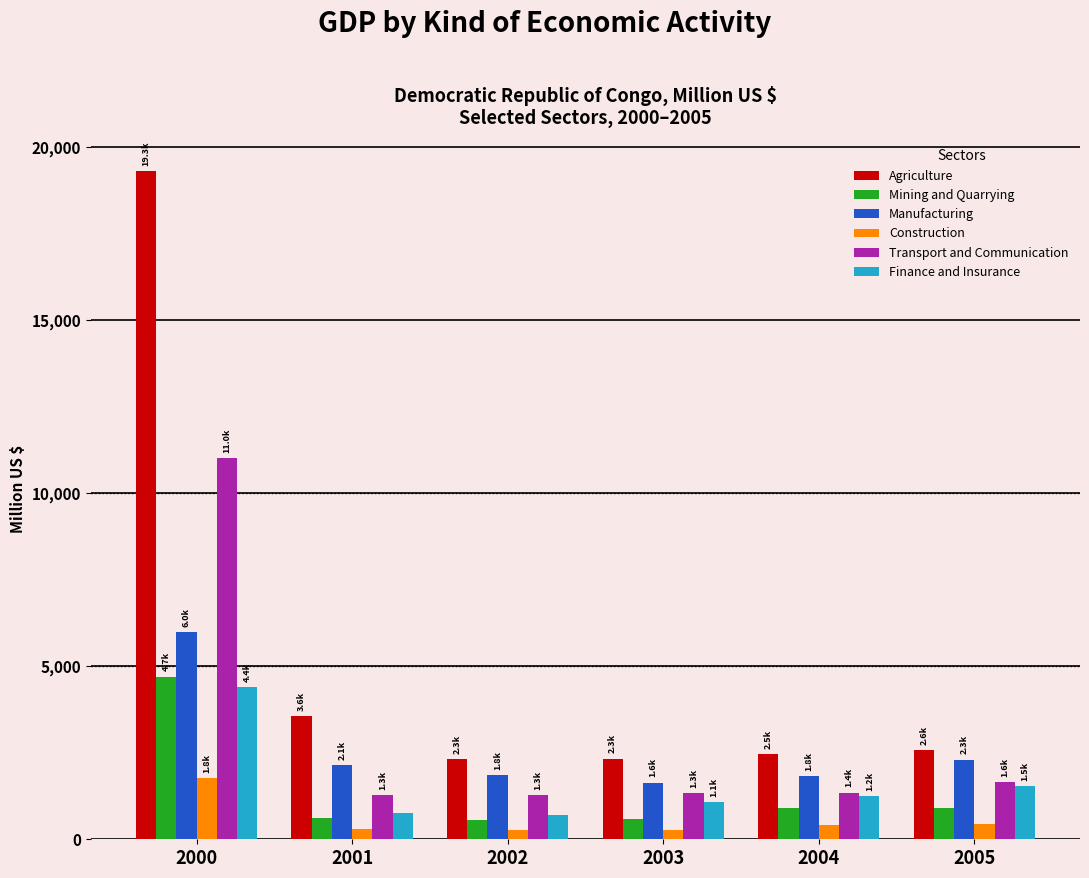

What is the value of the Construction bar at the 4th from the left?

260.7